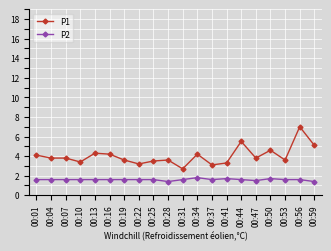

Which series has the largest total across all categories?

P1